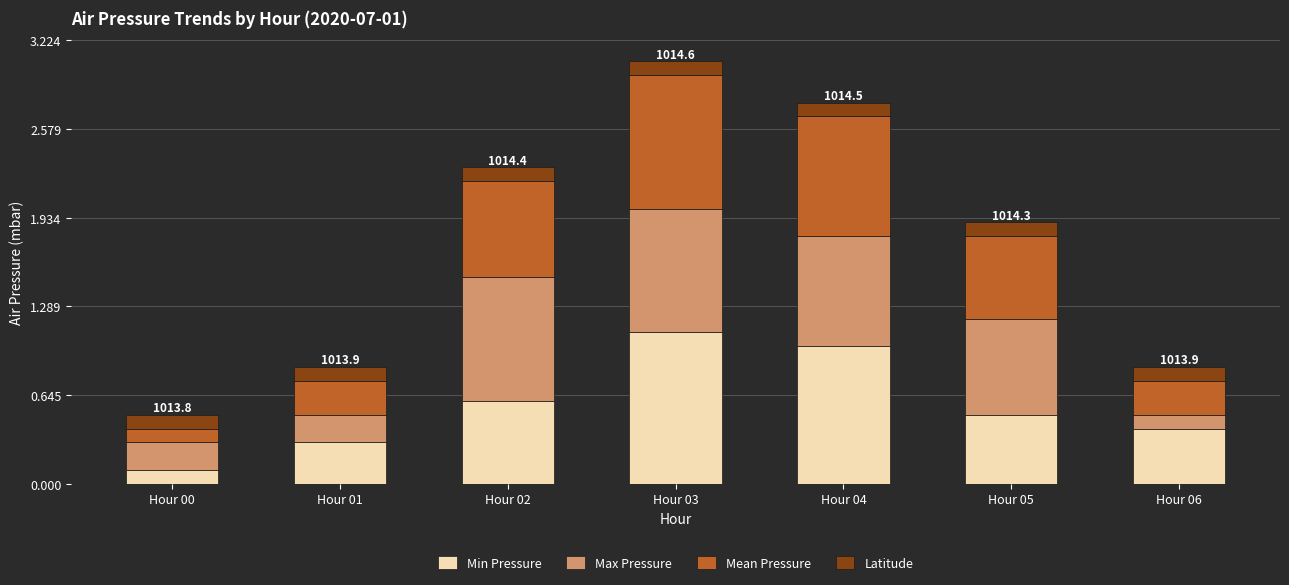

The Min Pressure series shows 0.5 at Hour 05. True or false?

True